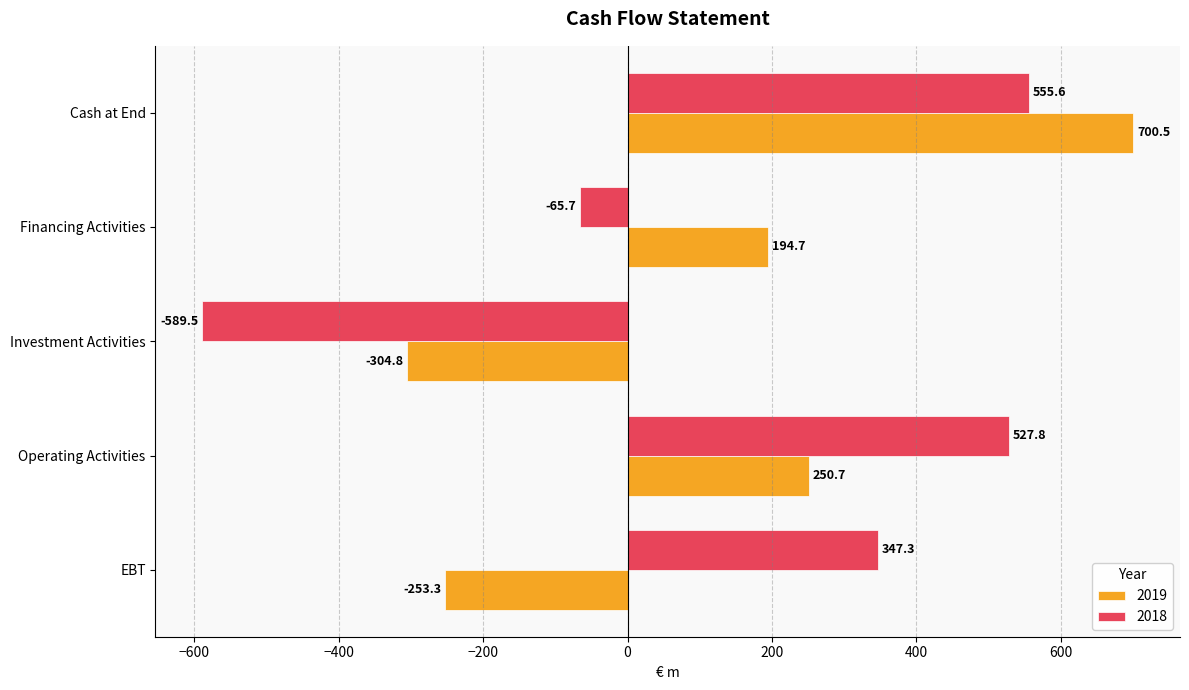

What value does the 2018 series have at Cash at End?

555.6